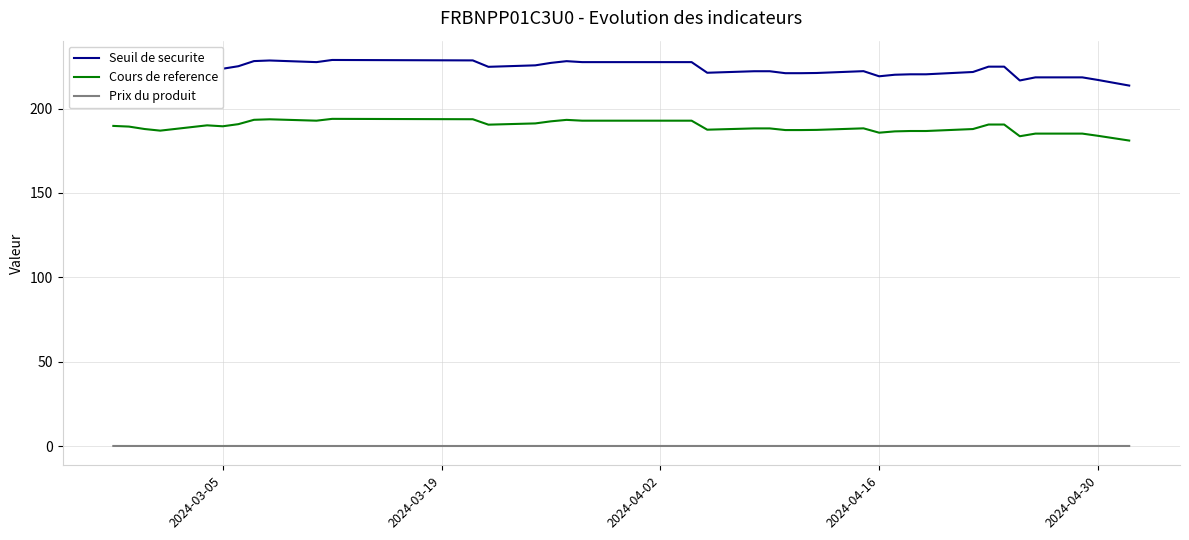

Which series has the largest range (max minus min)?

Seuil de securite